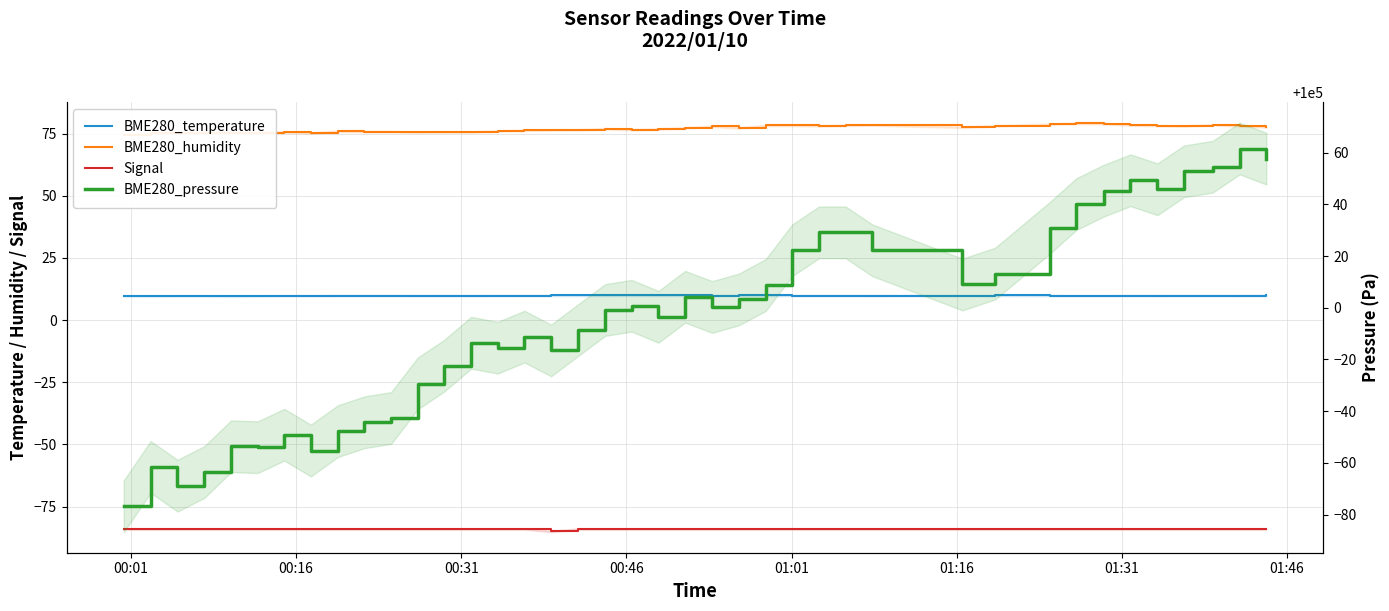

Is it true that BME280_humidity equals 51.2 at 01:16?

False